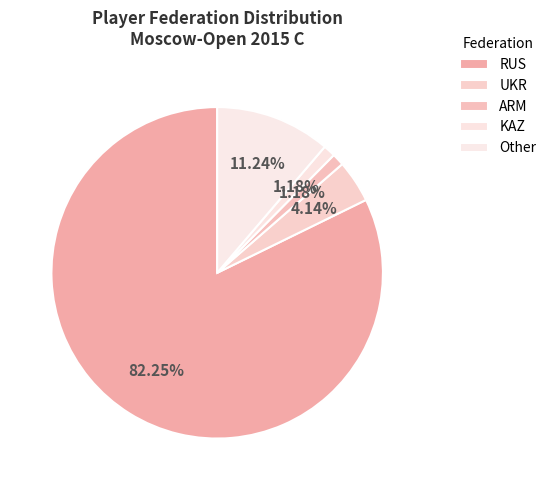

How many slices are in this pie chart?

5